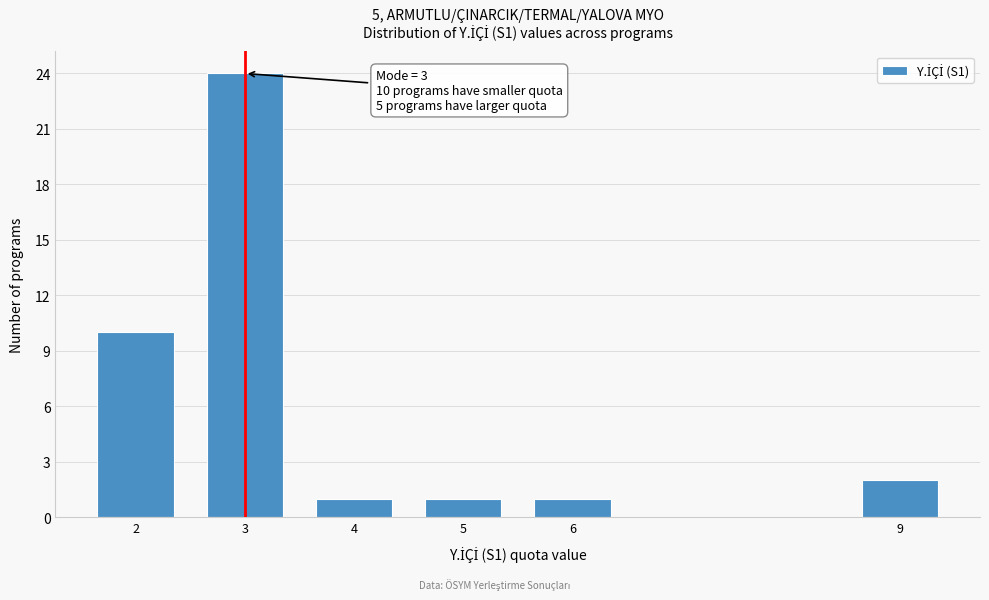

Reading left to right, what are all the values shown in this chart?

2=10	3=24	4=1	5=1	6=1	9=2